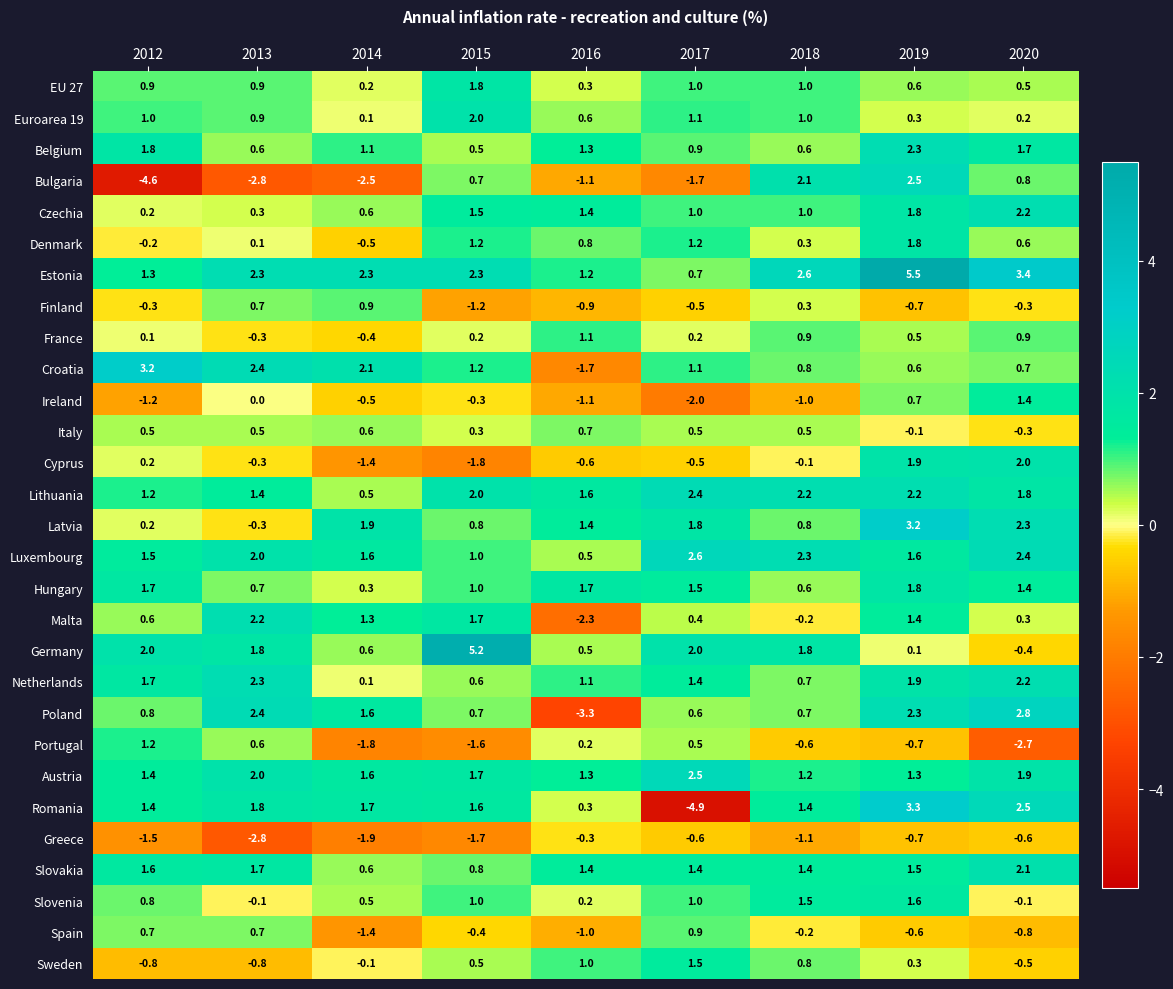

What is the difference between the maximum and minimum values in the Portugal series?

3.9